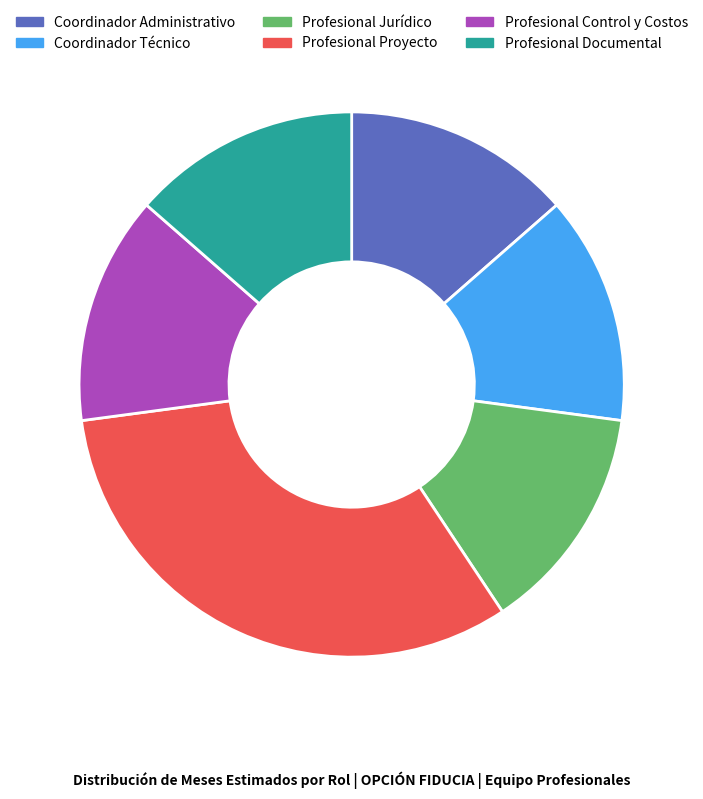

Which slice is the largest?

Profesional Proyecto